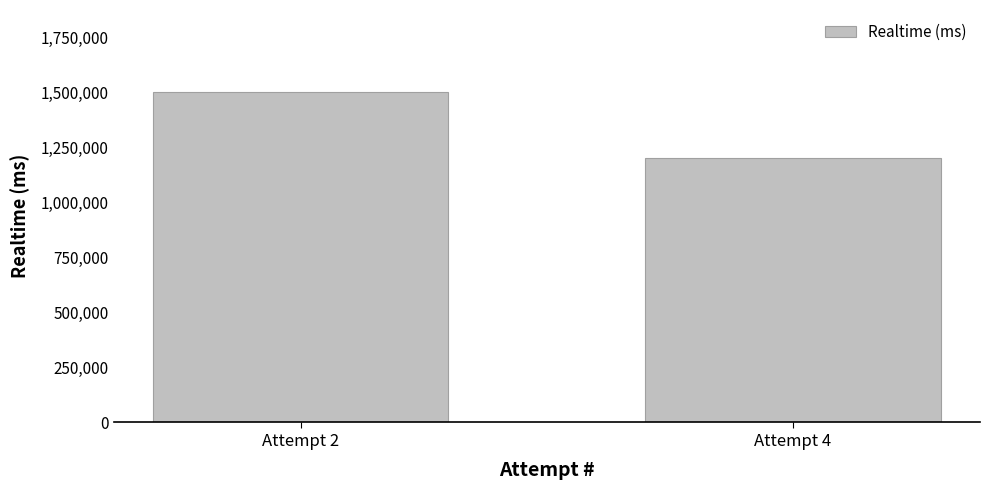

Reading left to right, extract all data points from this chart.

Attempt 2=1501418	Attempt 4=1201989